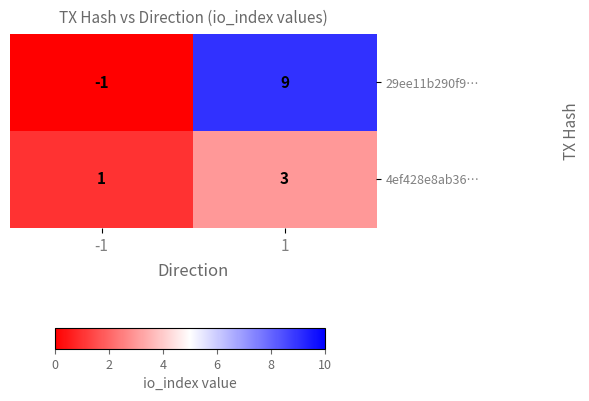

Is it true that 29ee11b290f9… equals 9 at 1?

True